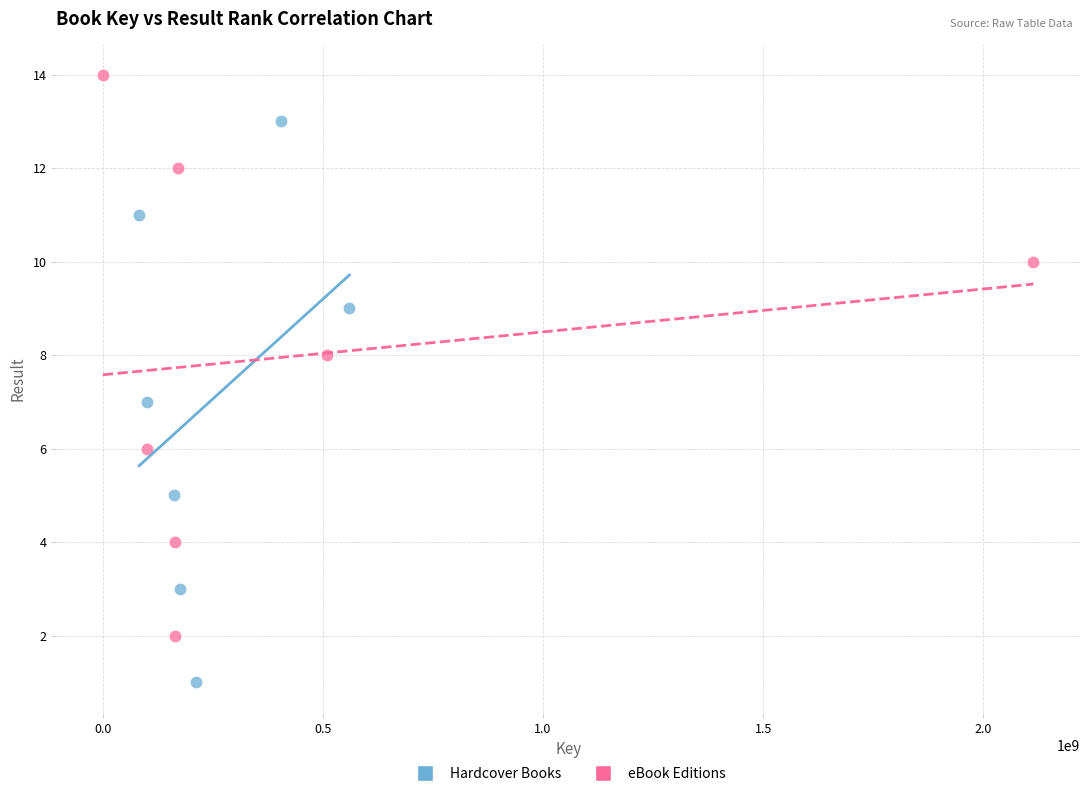

Which series reaches the minimum Y coordinate?

Hardcover Books